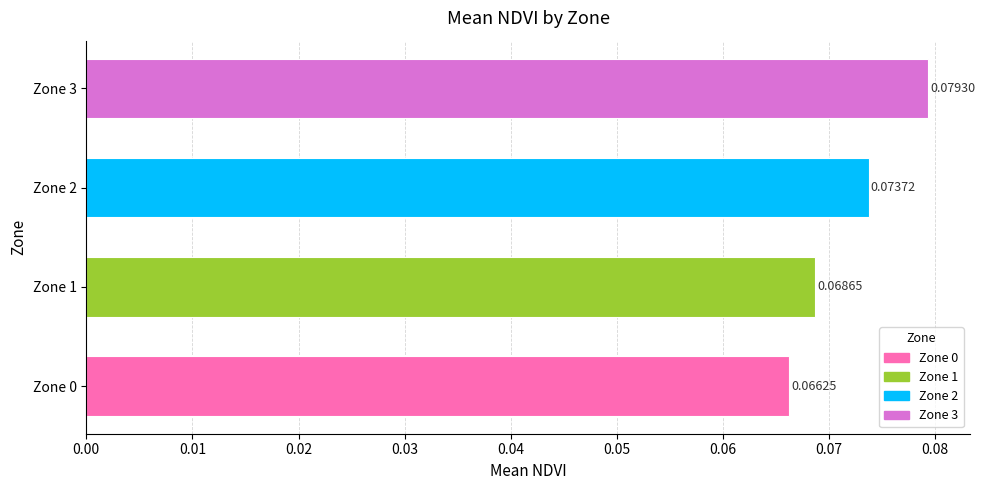

Which has a higher value, Zone 2 or Zone 0?

Zone 2